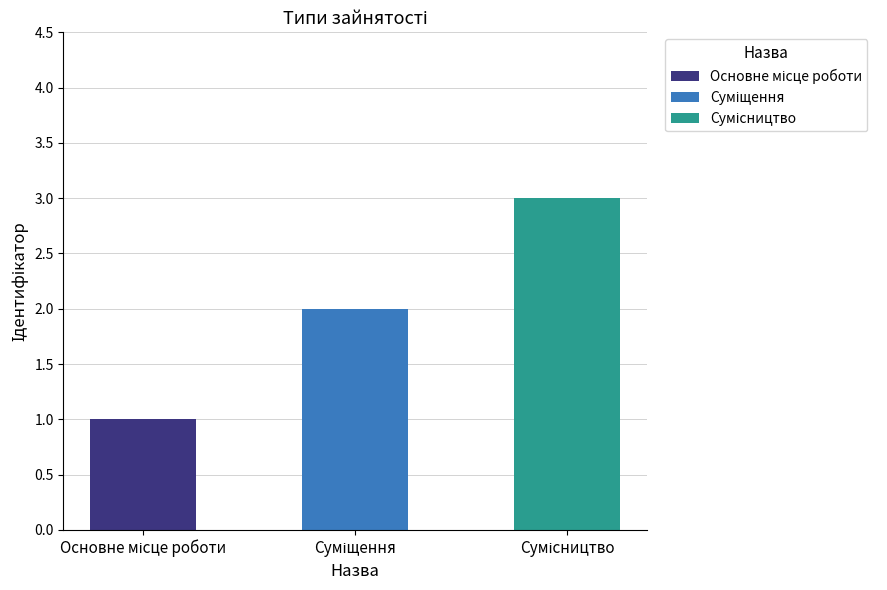

Reading right to left, list all the values displayed in this chart.

3	2	1